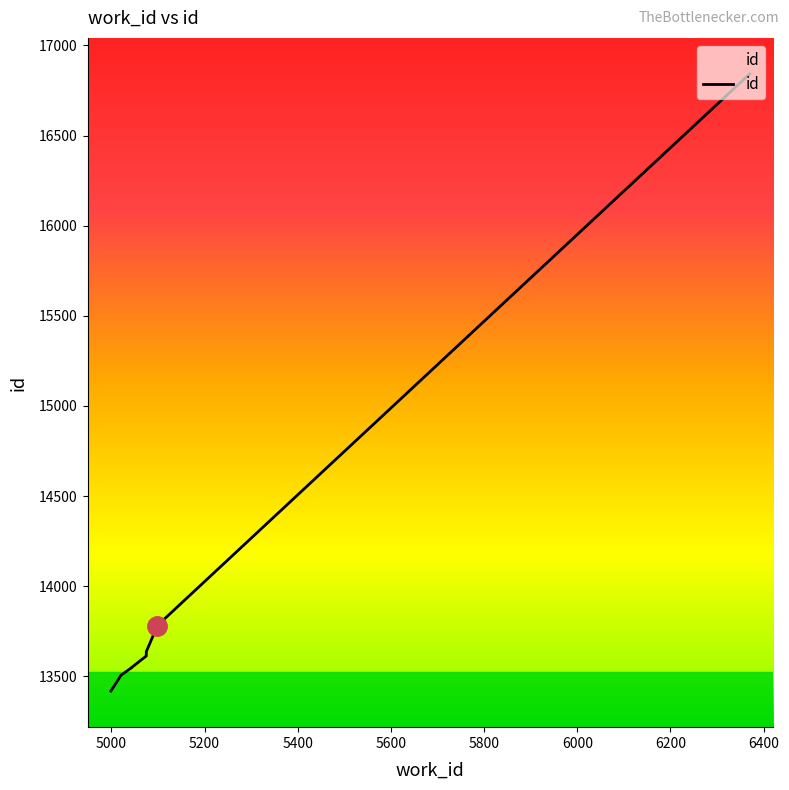

What is the value of the 6th point from the left?

13615